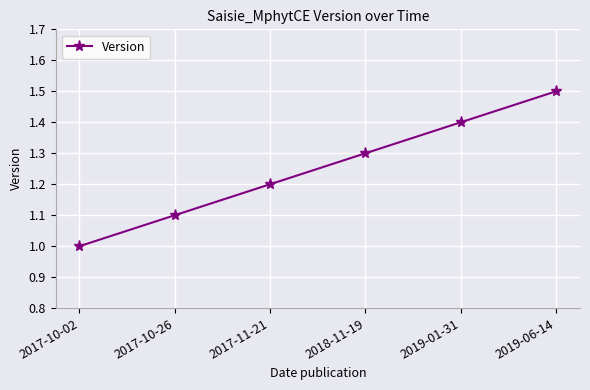

Read the value at 2019-01-31.

1.4